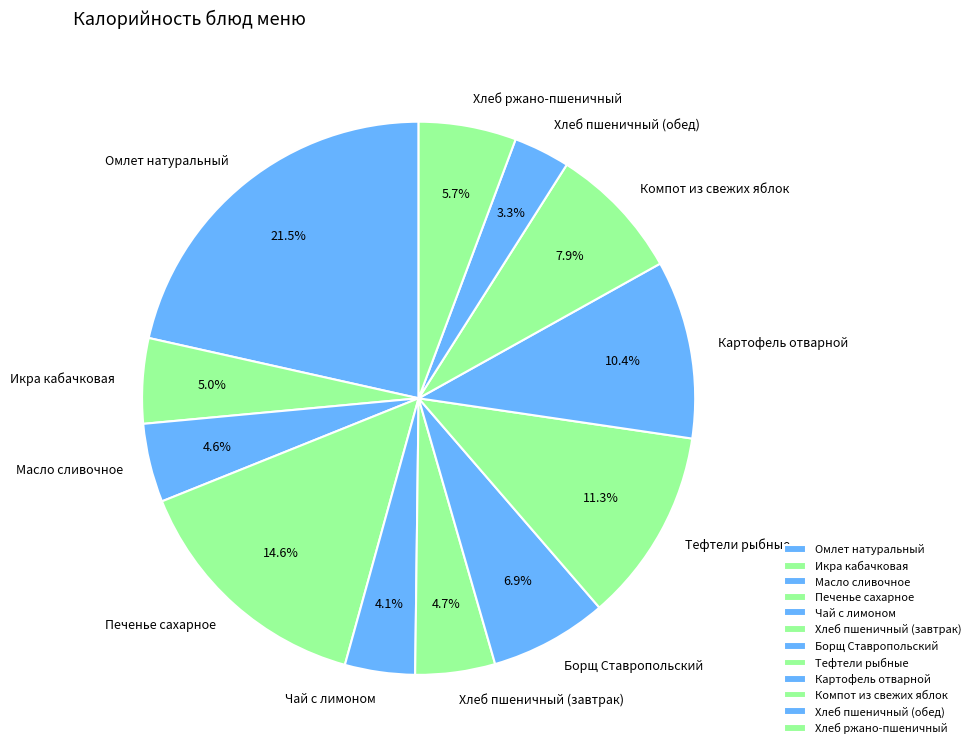

True or false: Печенье сахарное accounts for 15% of the total.

True